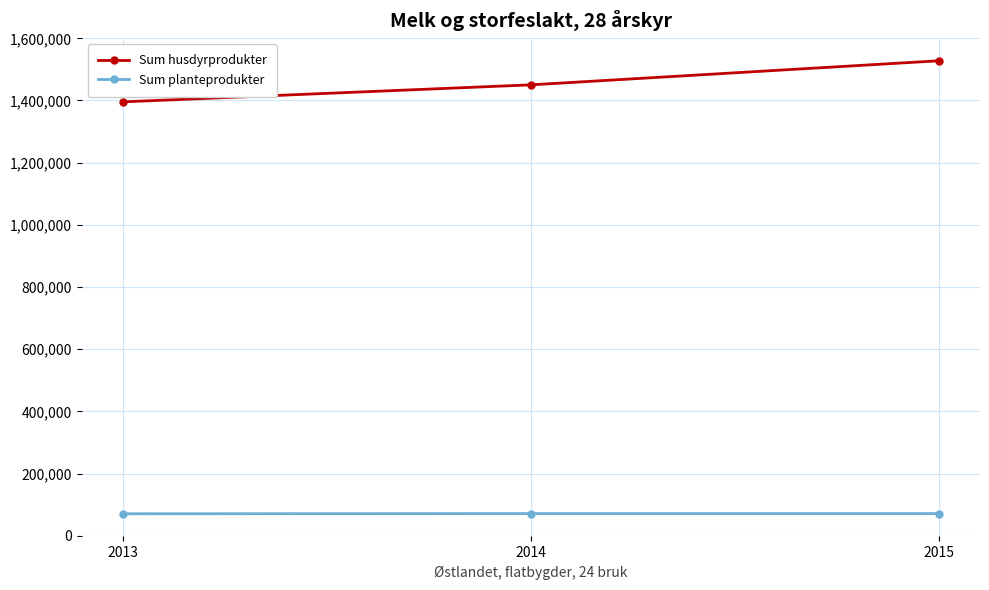

What is the sum of all Sum husdyrprodukter values?

4373670